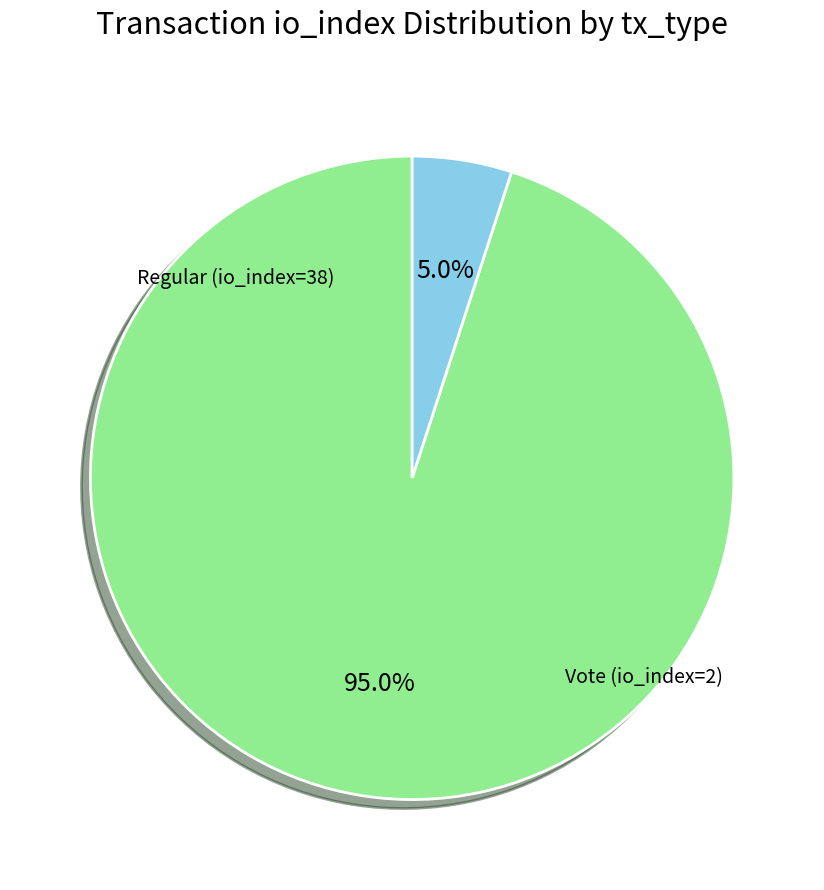

To the nearest percent, what is the combined percentage of Regular (io_index=38) and Vote (io_index=2)?

100%